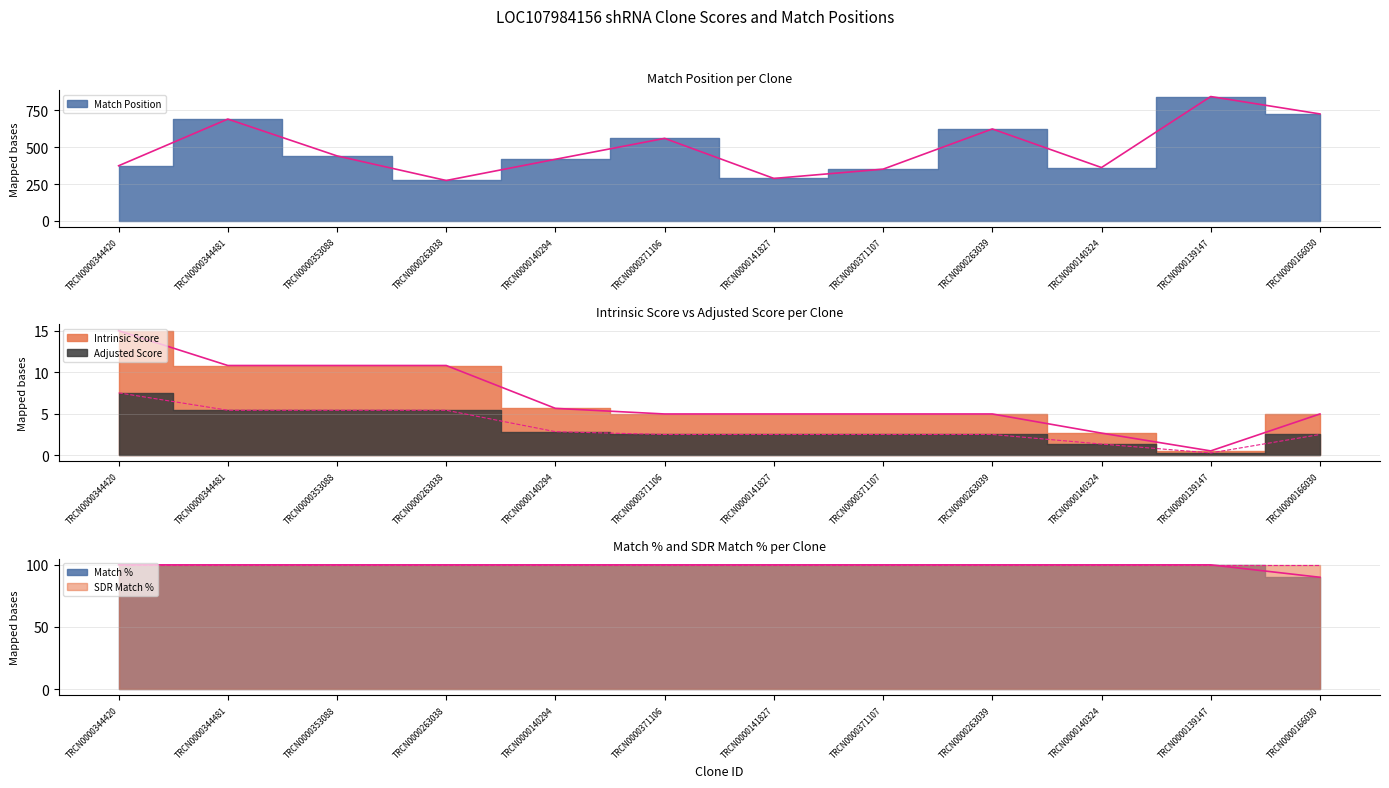

True or false: Match Position and Intrinsic Score intersect in this chart.

False